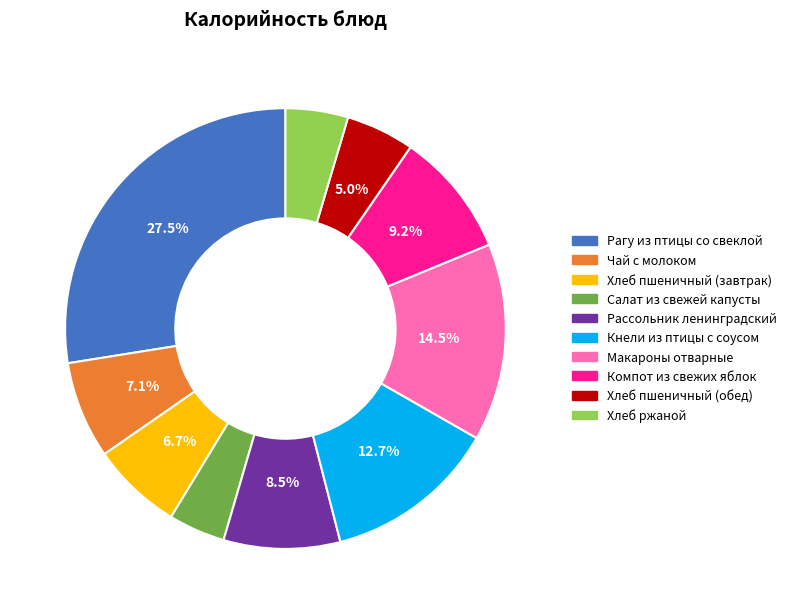

Do Хлеб пшеничный (обед) and Хлеб пшеничный (завтрак) together represent more than half of the pie?

No